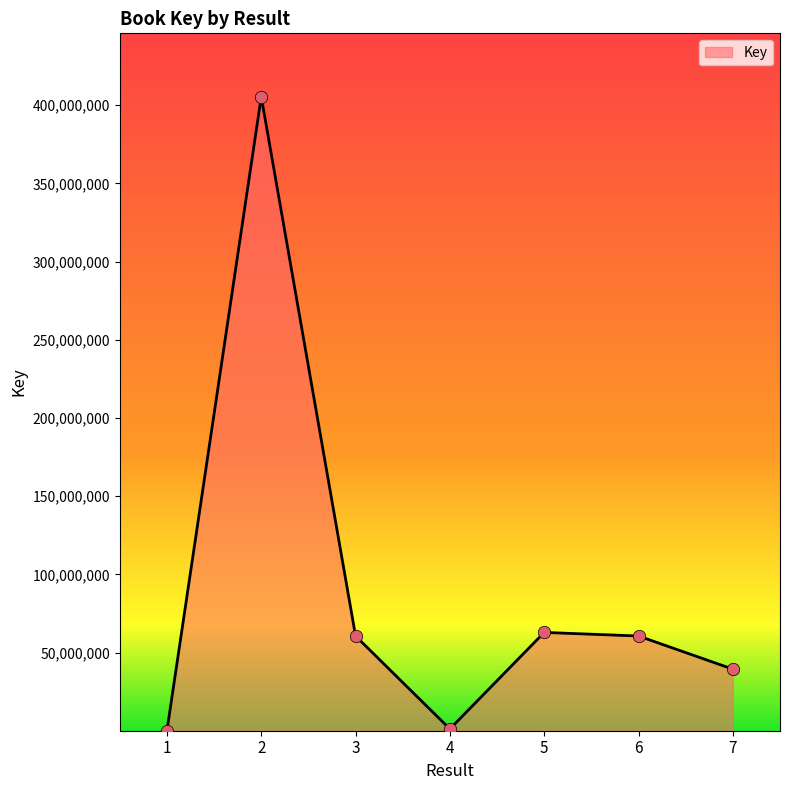

What is the change in value from 1 to 6?

+60562849